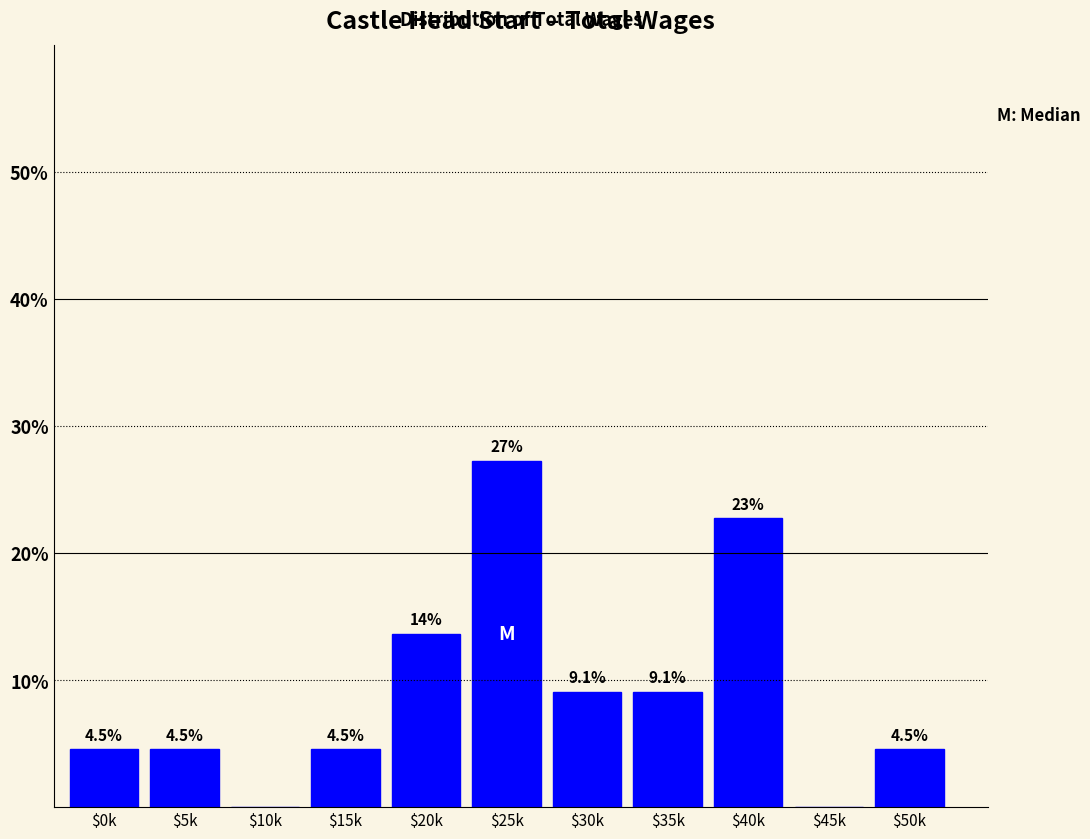

What value does the data have at $50k?

4.5